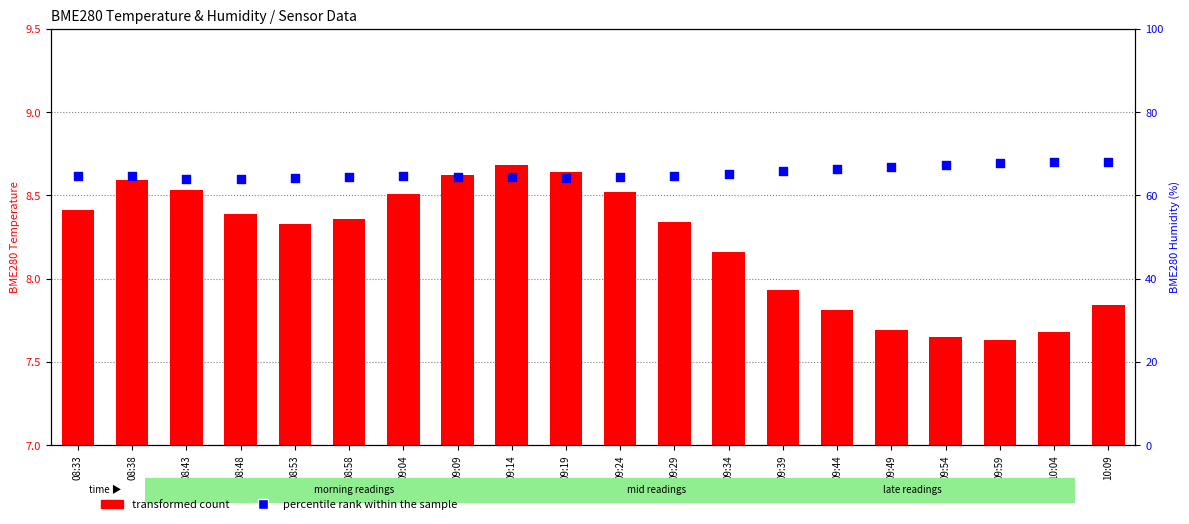

What are all the series names shown in the legend?

transformed count, percentile rank within the sample